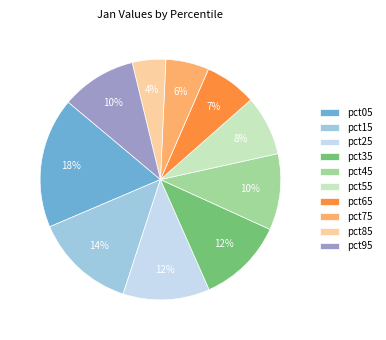

What is the largest slice in the pie chart?

pct05